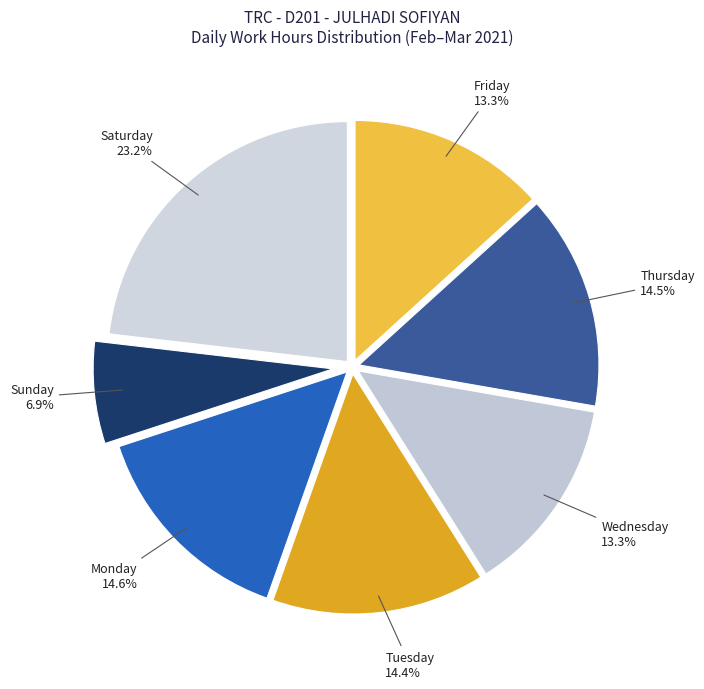

Is there any slice that represents more than half of the pie?

No